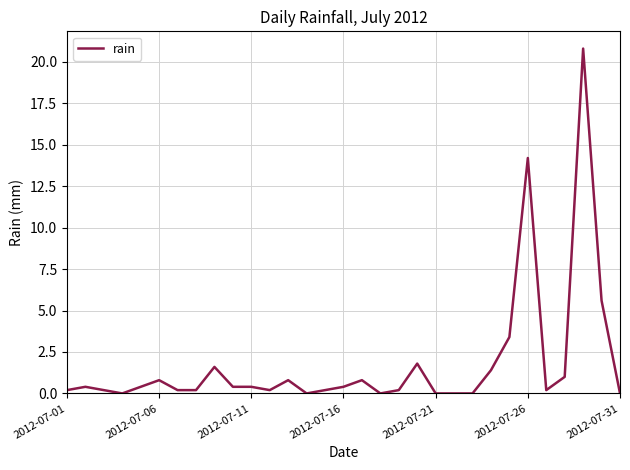

What is the sum of all values?

55.8